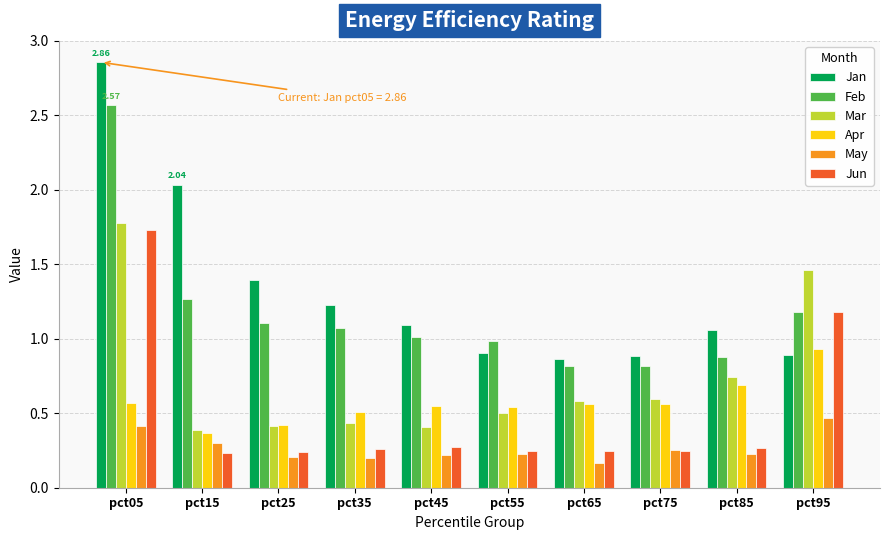

Rank the series at pct45 from highest to lowest value.

Jan, Feb, Apr, Mar, Jun, May